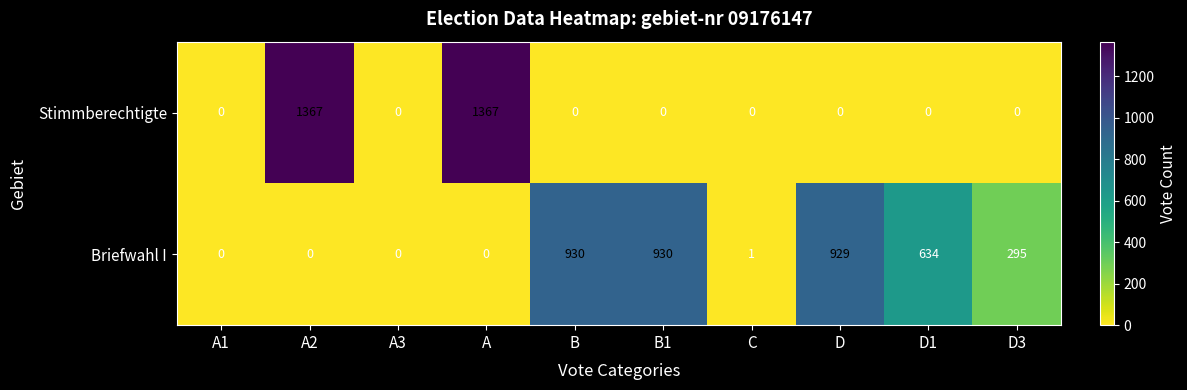

Reading left to right, transcribe all the data shown in this chart.

Stimmberechtigte: A1=0	A2=1367	A3=0	A=1367	B=0	B1=0	C=0	D=0	D1=0	D3=0
Briefwahl I: A1=0	A2=0	A3=0	A=0	B=930	B1=930	C=1	D=929	D1=634	D3=295